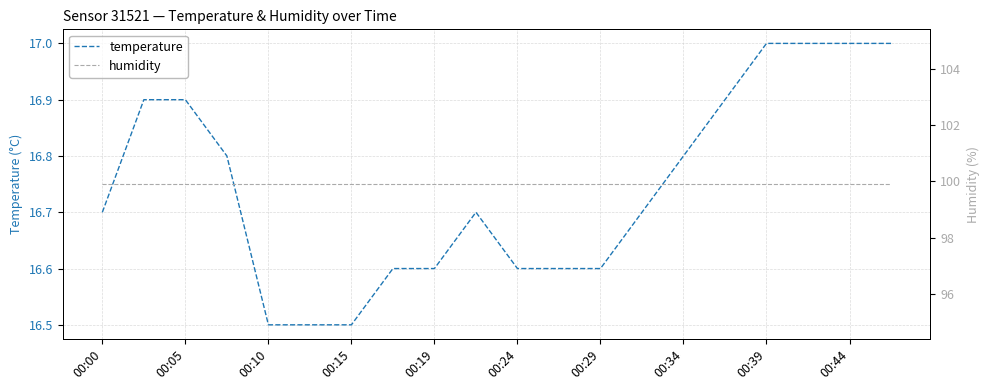

Is this an area chart (filled region under the line)?

No